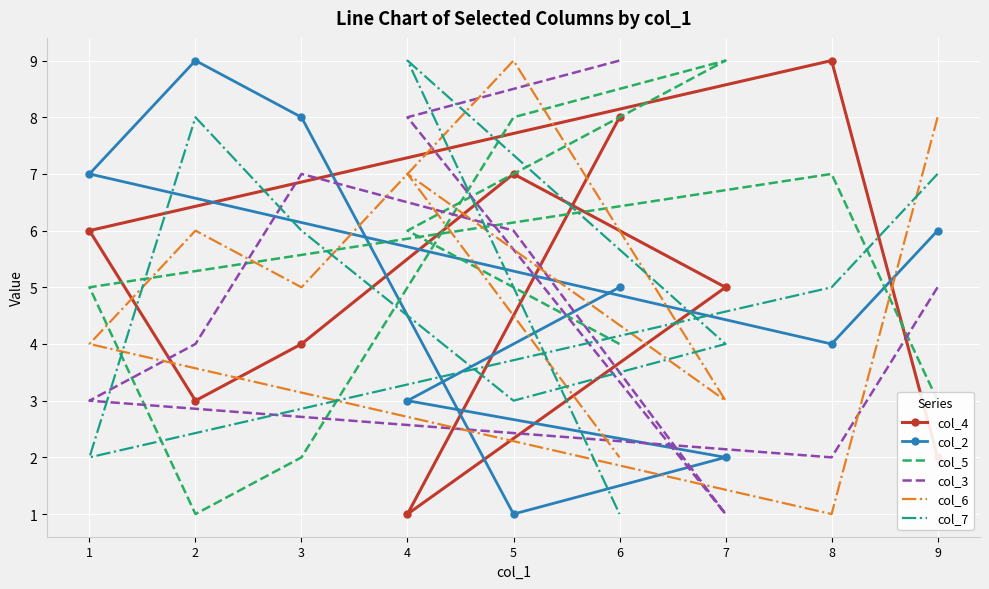

Which has a higher value, 6 or 4?

6